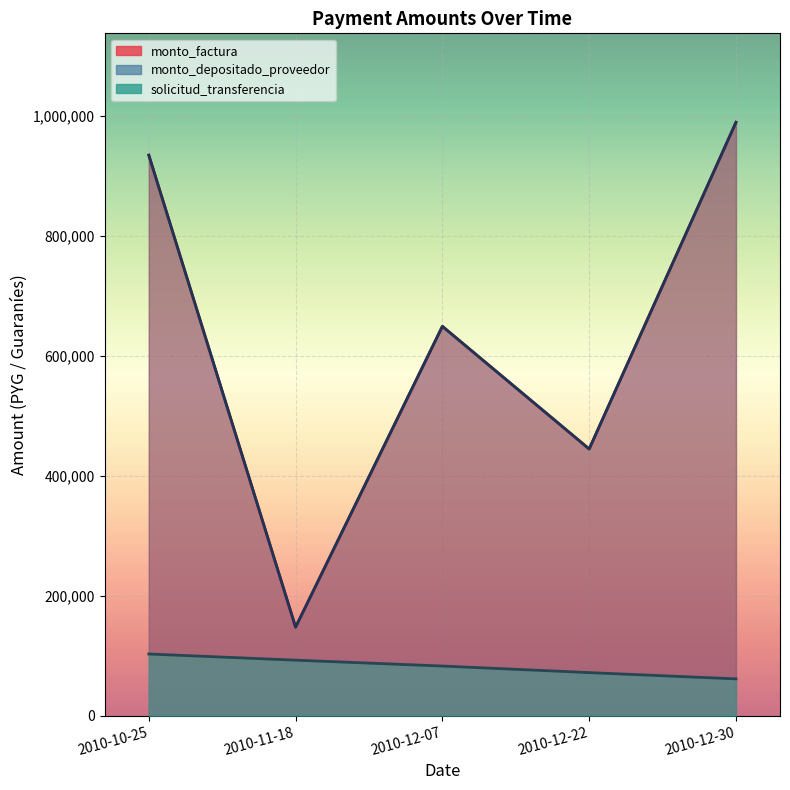

What is the average value of the solicitud_transferencia series?

82329